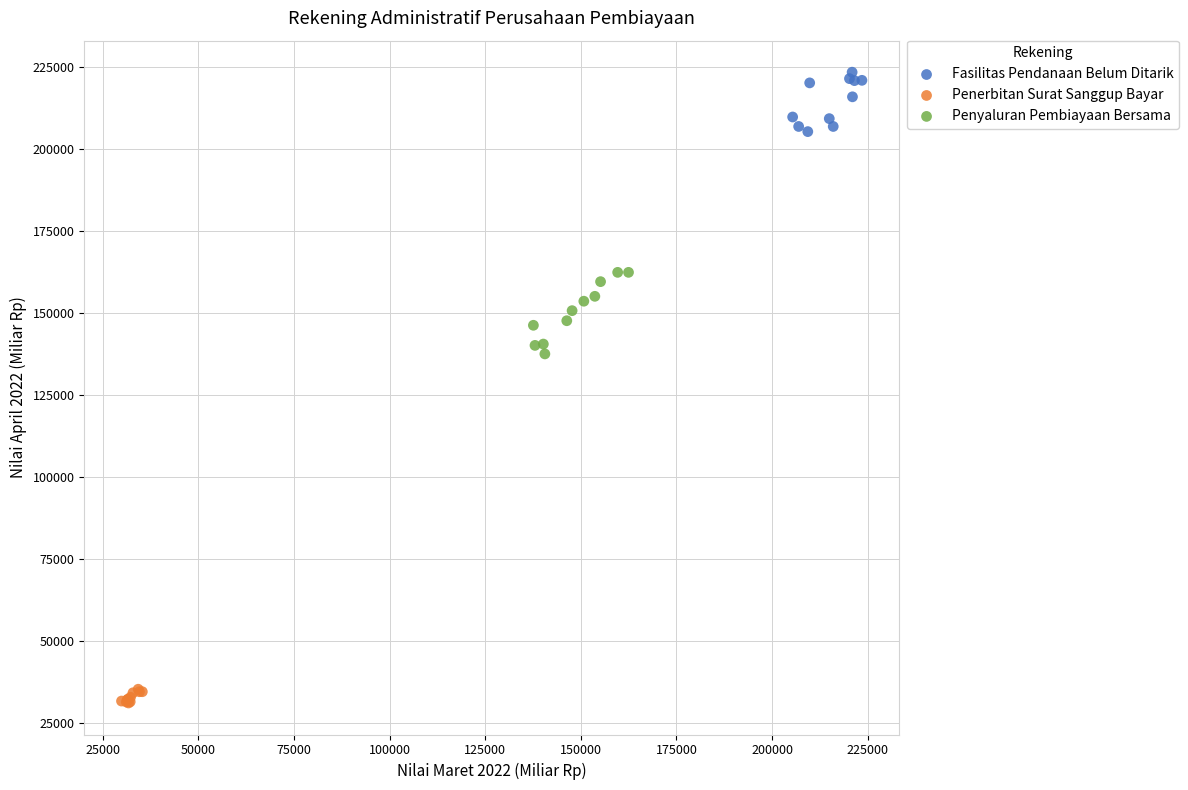

What are all the series names shown in the legend?

Fasilitas Pendanaan Belum Ditarik, Penerbitan Surat Sanggup Bayar, Penyaluran Pembiayaan Bersama